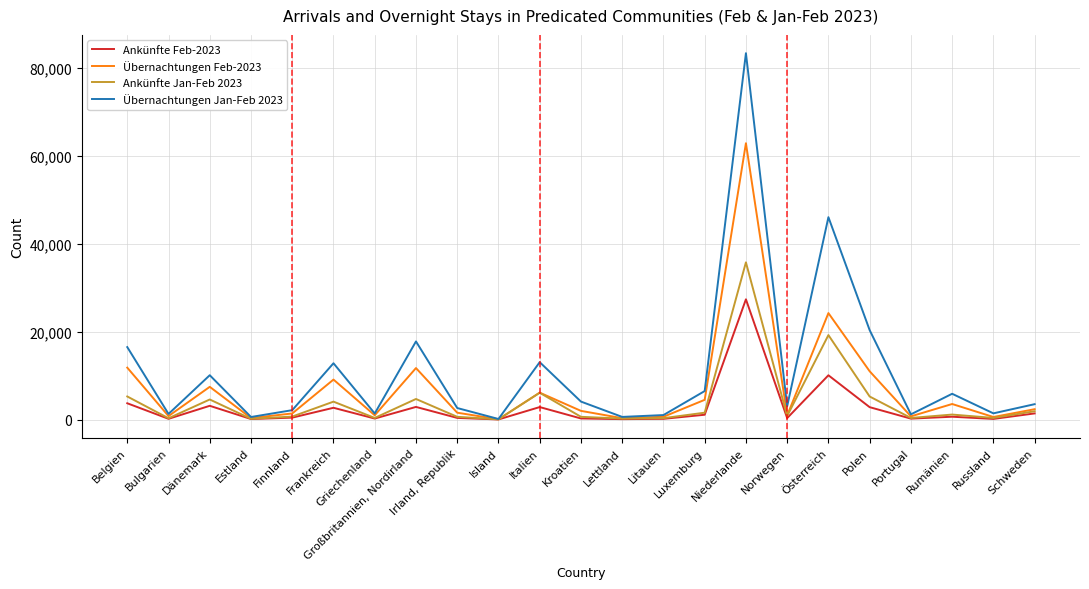

The Übernachtungen Jan-Feb 2023 series shows 20379 at Polen. True or false?

True